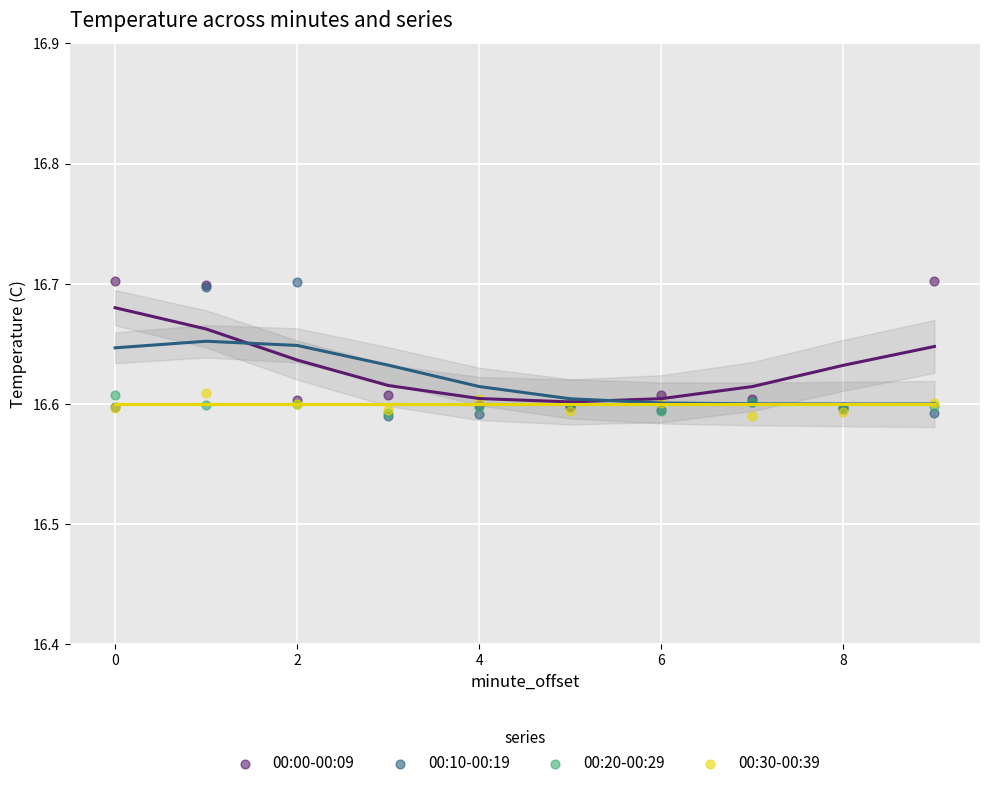

Which series has the largest Y range (max minus min)?

00:10-00:19